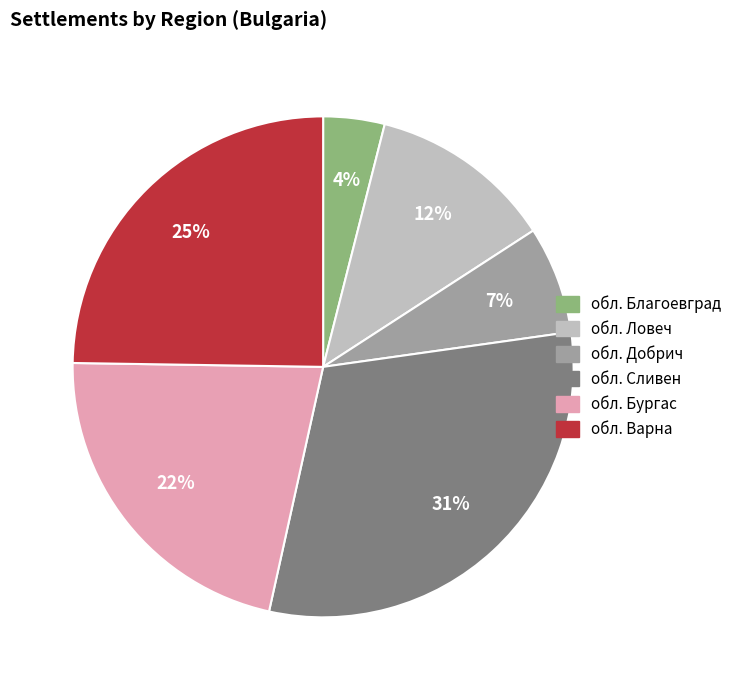

What is the largest slice in the pie chart?

обл. Сливен